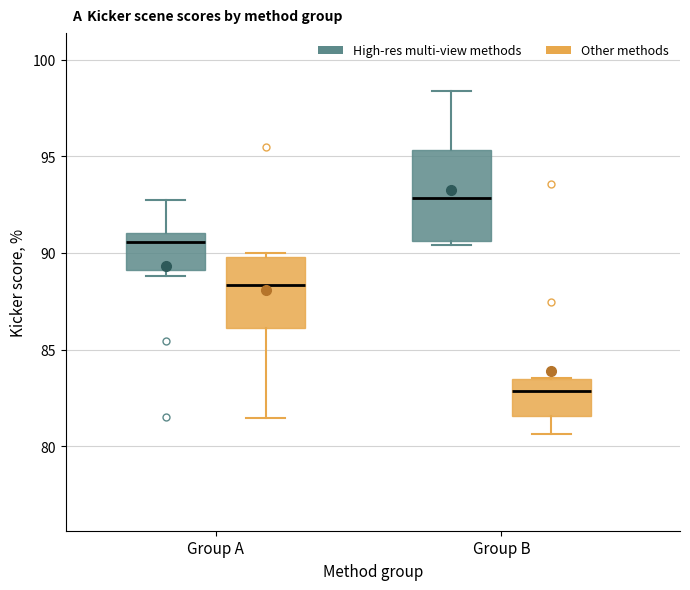

Where is the lower edge of the box for Group A (High-res multi-view methods) on the y-axis? The values are not printed on the chart, so give them approximately, as read against the axis.

89.0